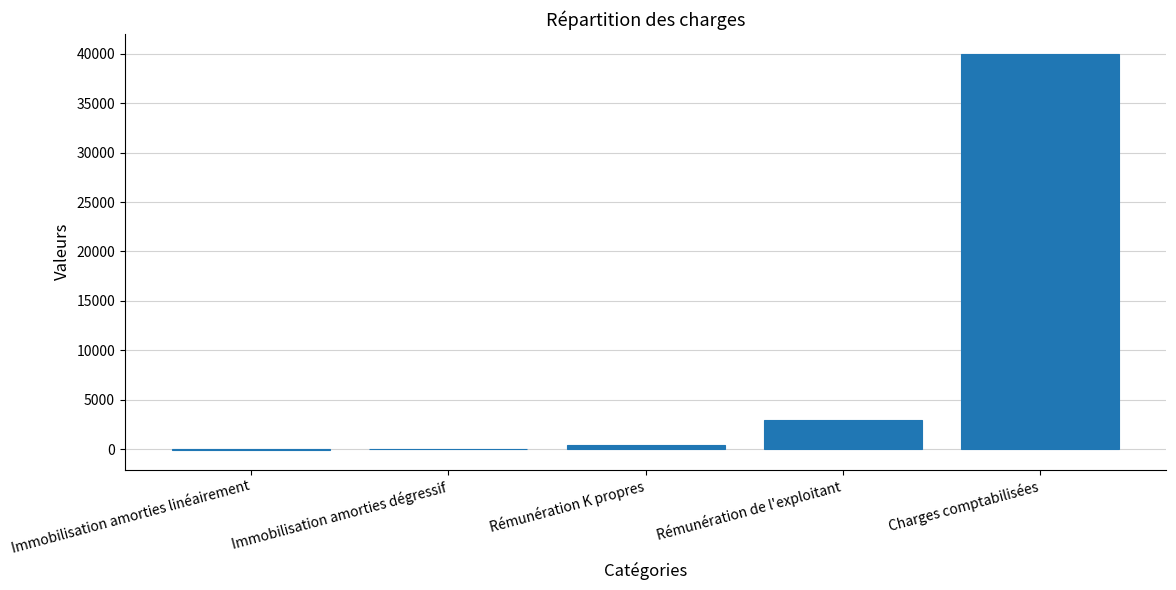

Where is the data nearest to the value 19975?

Rémunération de l'exploitant